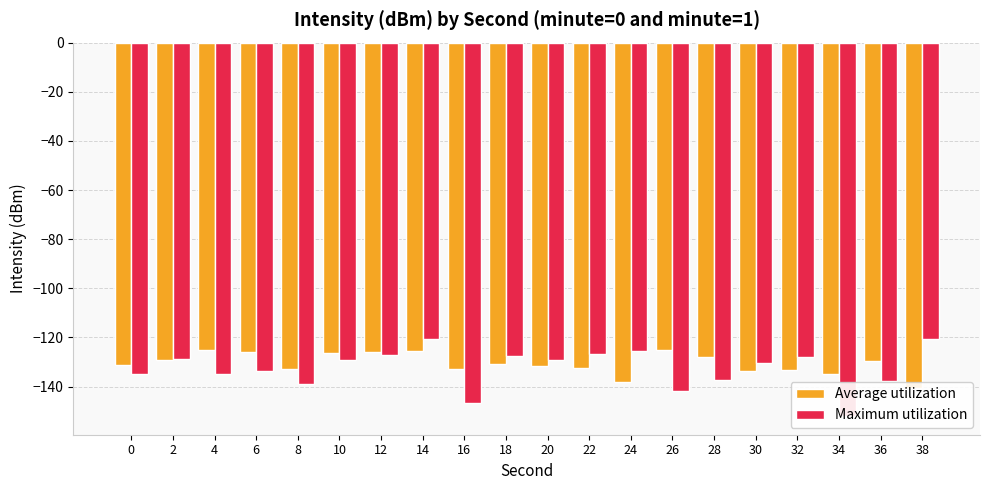

Are the bars grouped side by side (vs. stacked)?

Yes